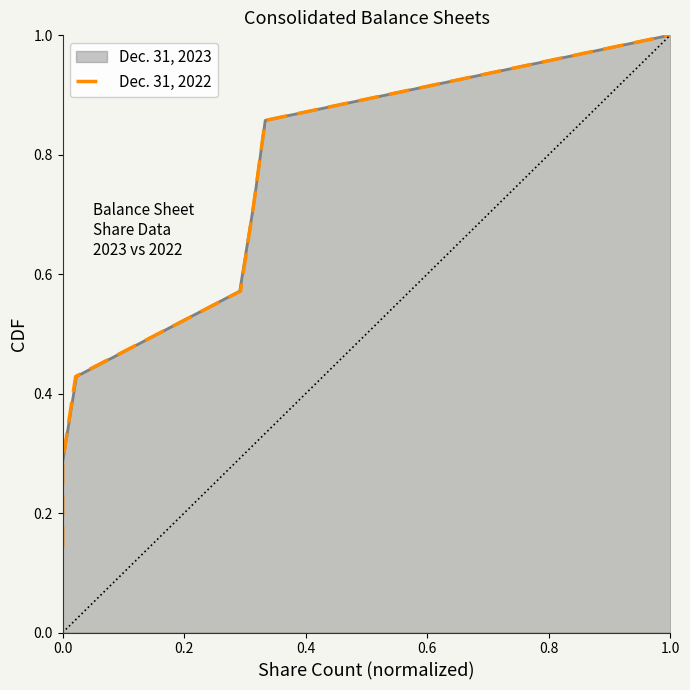

What is the label of the 6th point from the right?

0.2